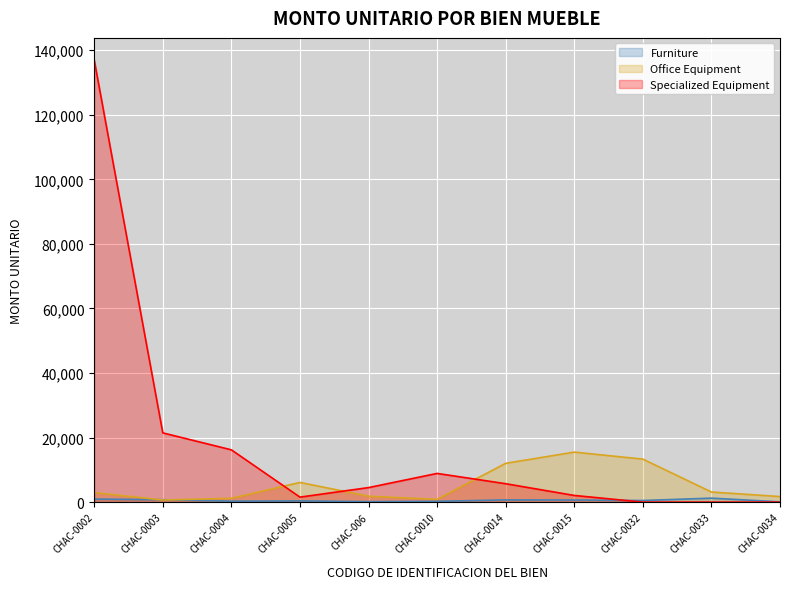

Does the chart display data point markers on the line(s)?

No